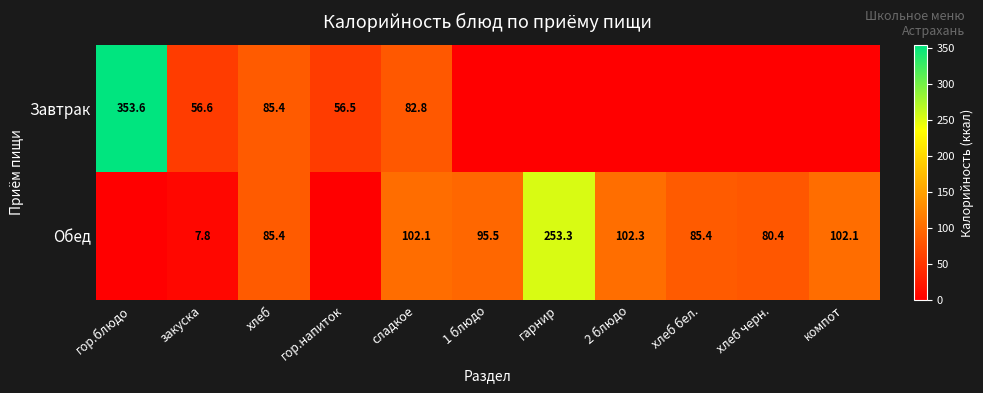

Is the value of Завтрак at гор.блюдо greater than the value of Обед at хлеб черн.?

Yes